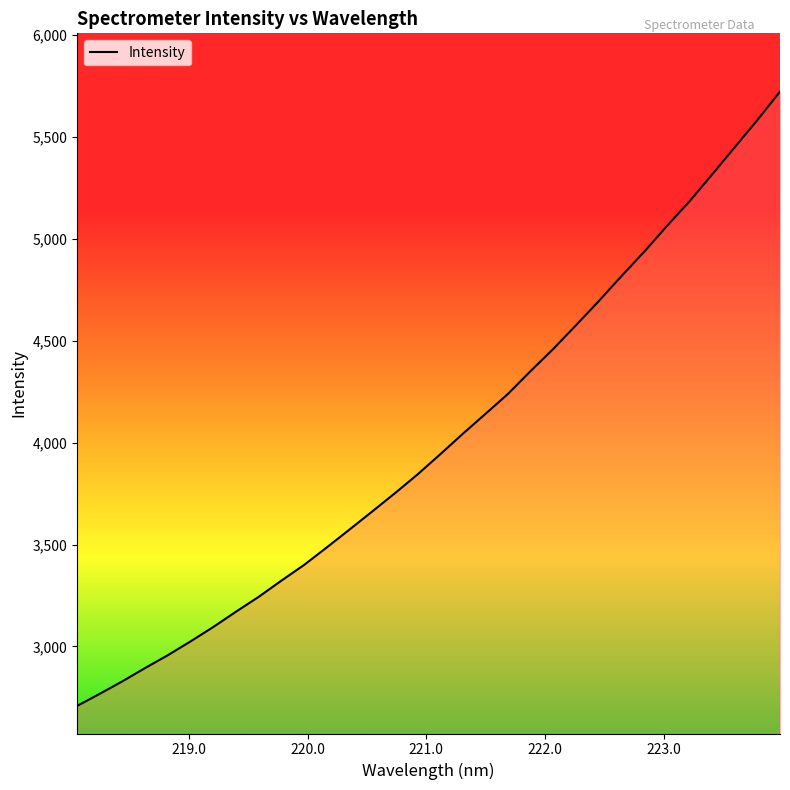

What is the minimum value shown in the chart?

2708.1